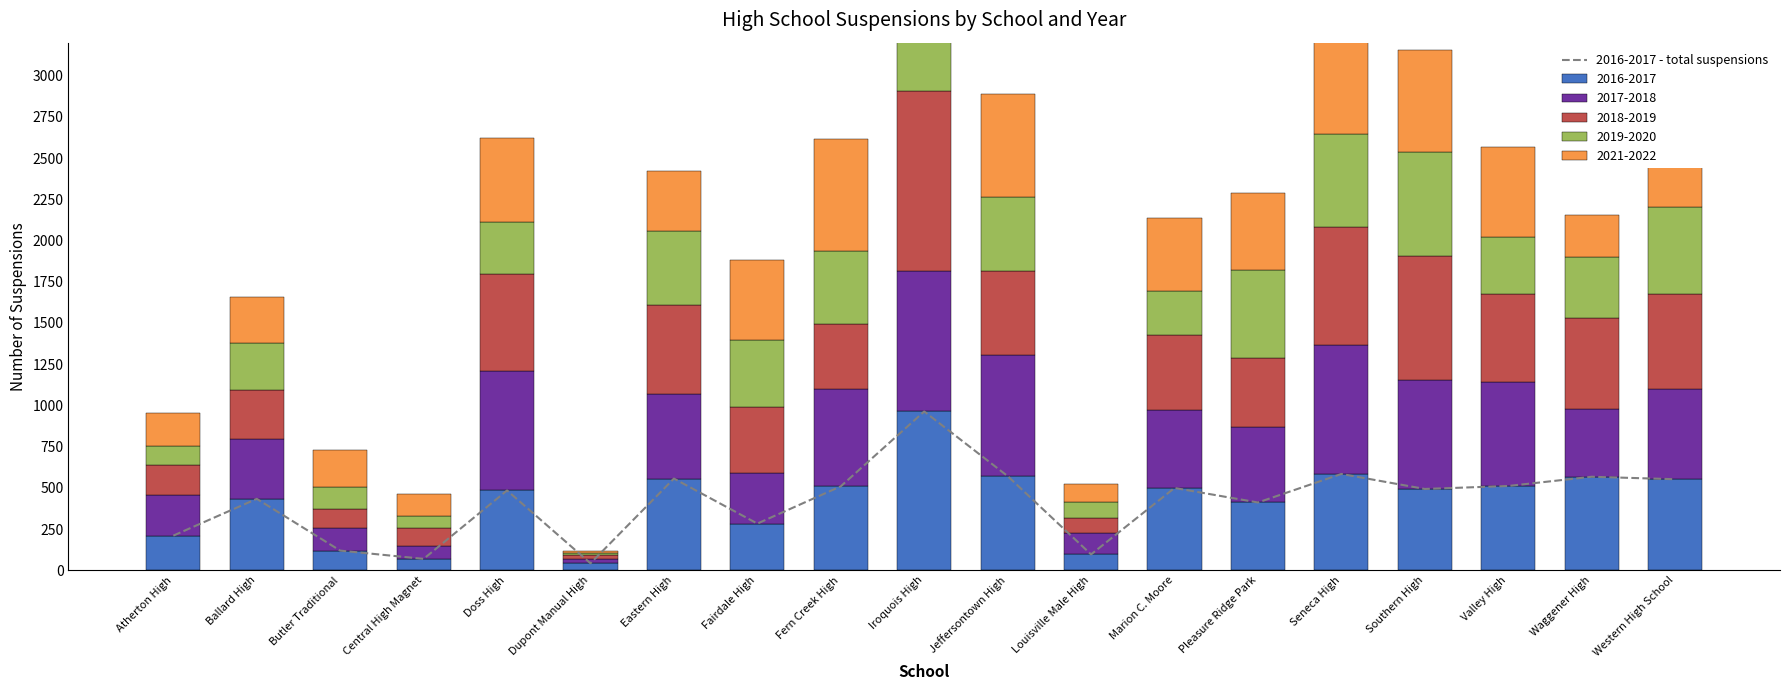

Rank the categories by value from highest to lowest.

Iroquois High, Seneca High, Jeffersontown High, Waggener High, Eastern High, Western High School, Valley High, Fern Creek High, Marion C. Moore, Southern High, Doss High, Ballard High, Pleasure Ridge Park, Fairdale High, Atherton High, Butler Traditional, Louisville Male High, Central High Magnet, Dupont Manual High